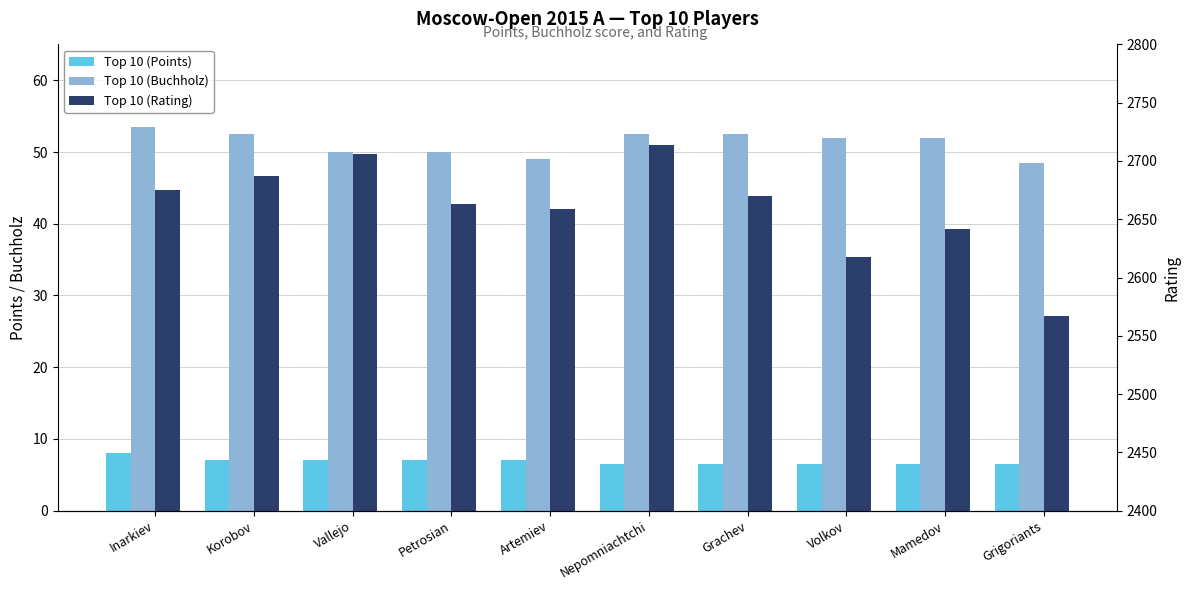

Reading left to right, extract all data points from this chart.

Top 10 (Points): 8.0	7.0	7.0	7.0	7.0	6.5	6.5	6.5	6.5	6.5
Top 10 (Buchholz): 53.5	52.5	50.0	50.0	49.0	52.5	52.5	52.0	52.0	48.5
Top 10 (Rating): 2675.0	2687.0	2706.0	2663.0	2659.0	2714.0	2670.0	2618.0	2642.0	2567.0